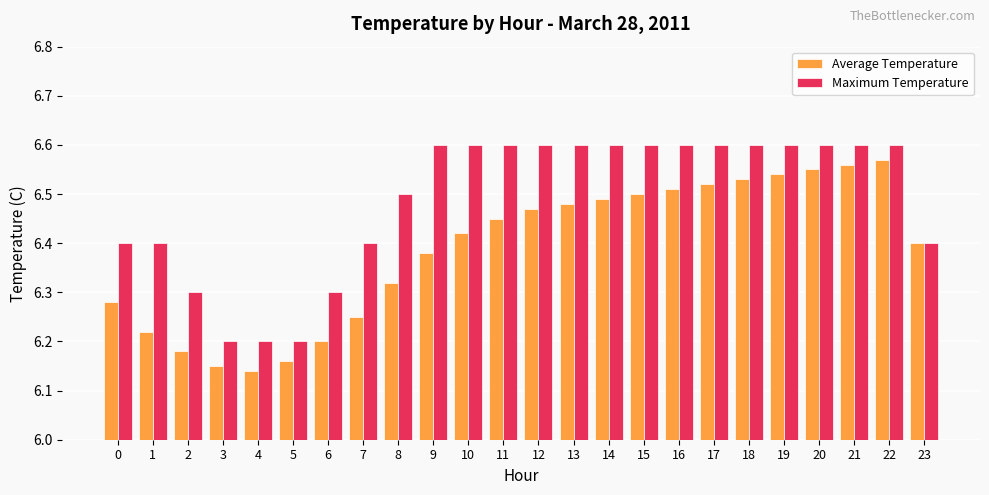

The value of Maximum Temperature at 20 is 6.6. True or false?

True